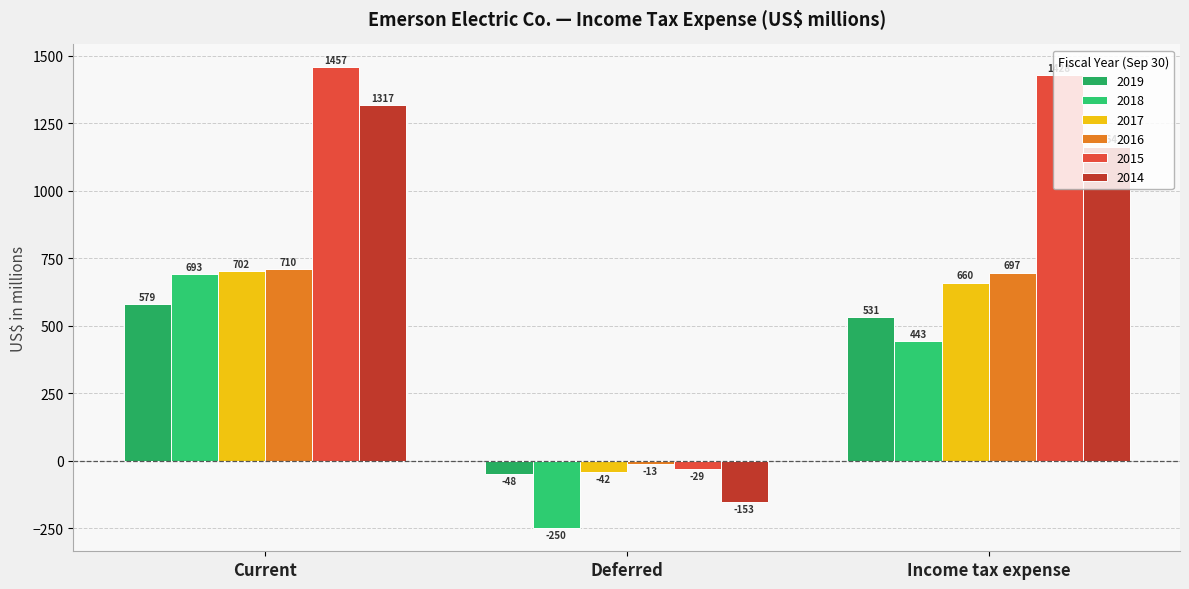

Rank the series at Current from highest to lowest value.

2015, 2014, 2016, 2017, 2018, 2019